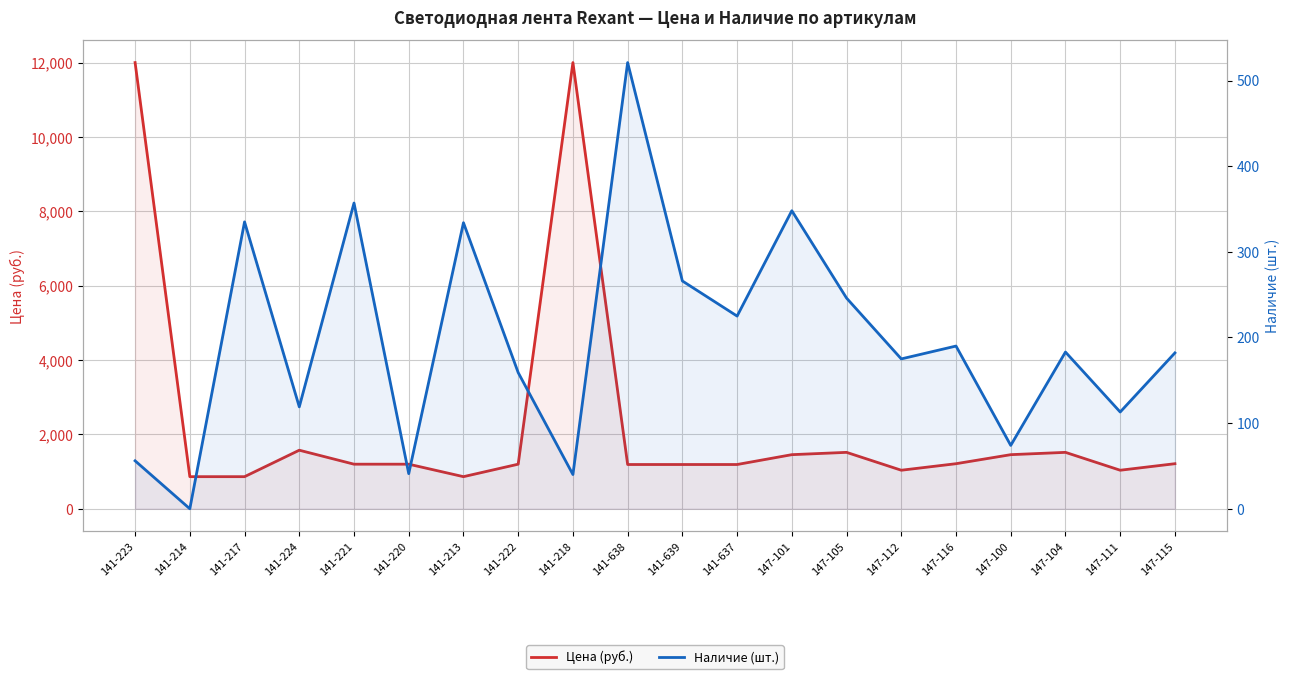

What is the average value of the Наличие (шт.) series?

198.2